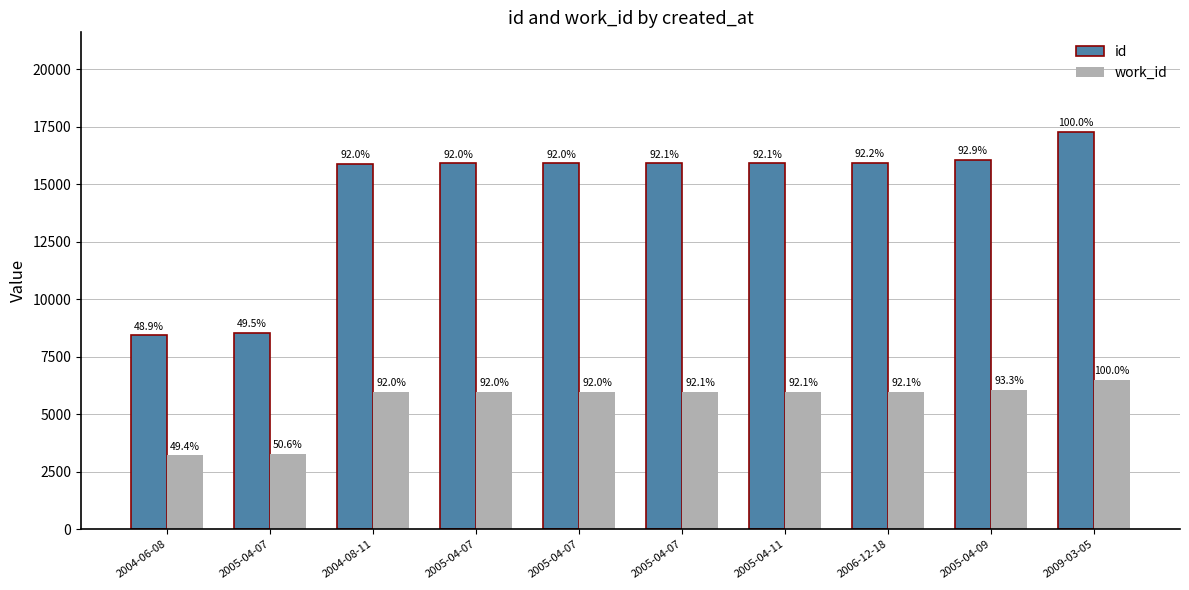

What are all the series names shown in the legend?

id, work_id